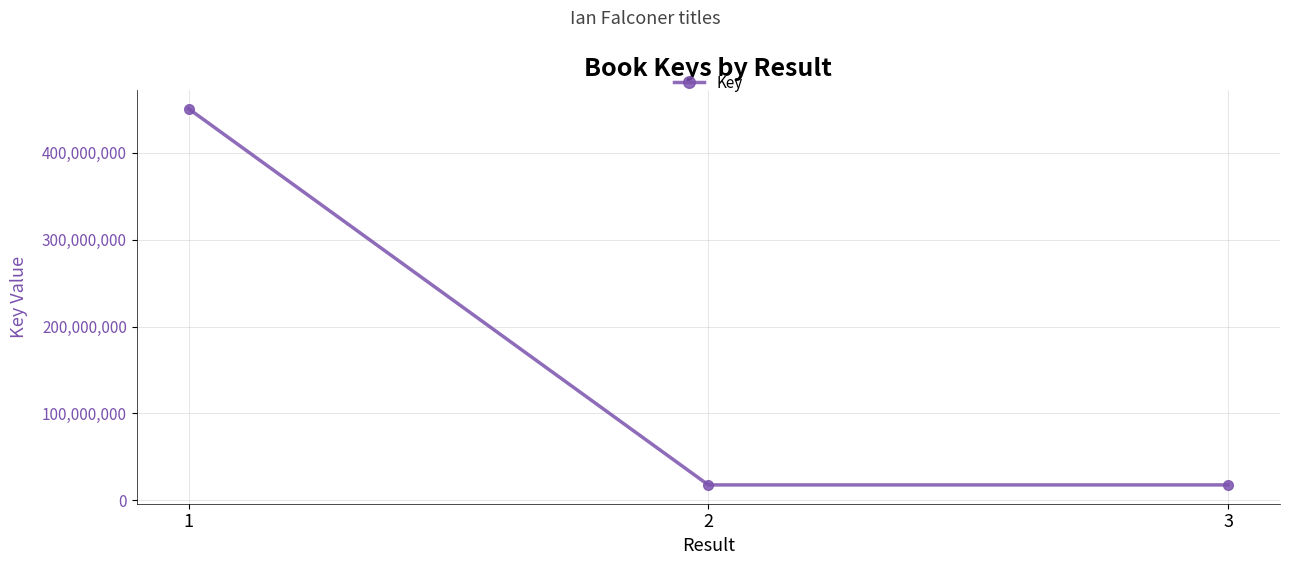

How many data points does each series have?

3